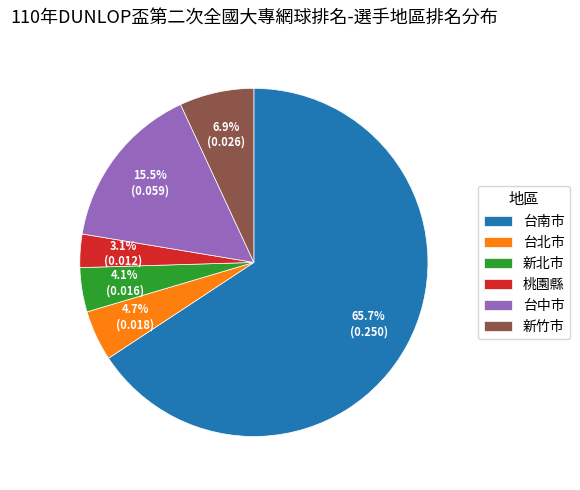

What is the ratio of the value at 桃園縣 to the value at 新北市?

0.8